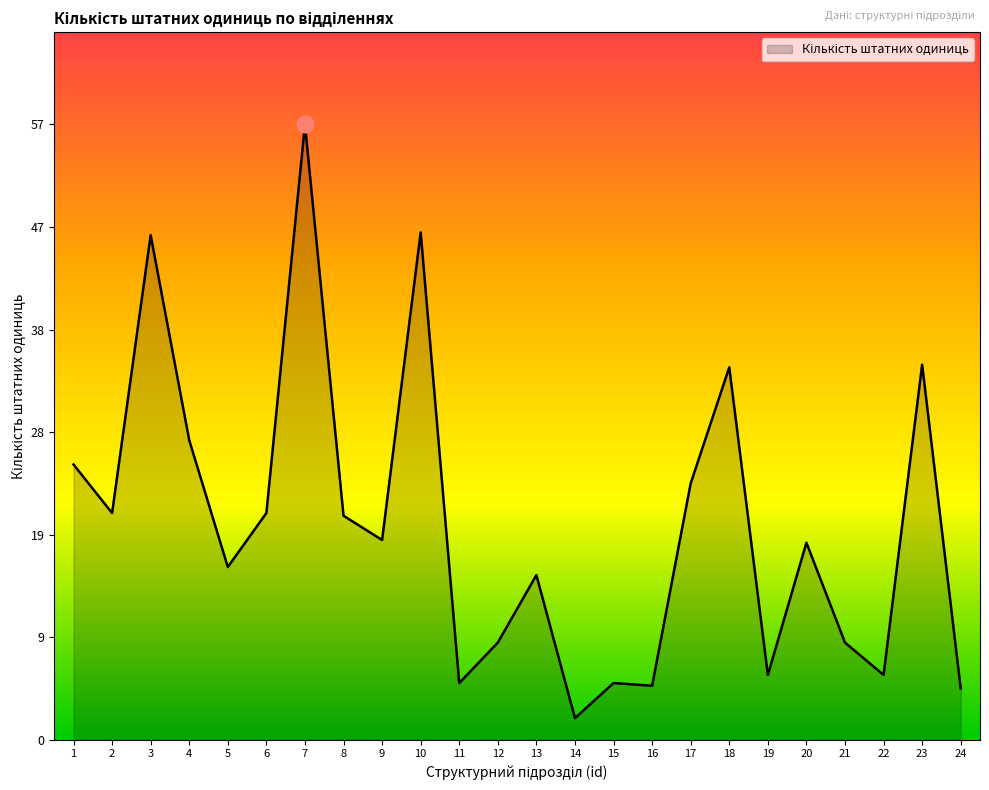

What is the difference between the maximum and minimum values?

55.0